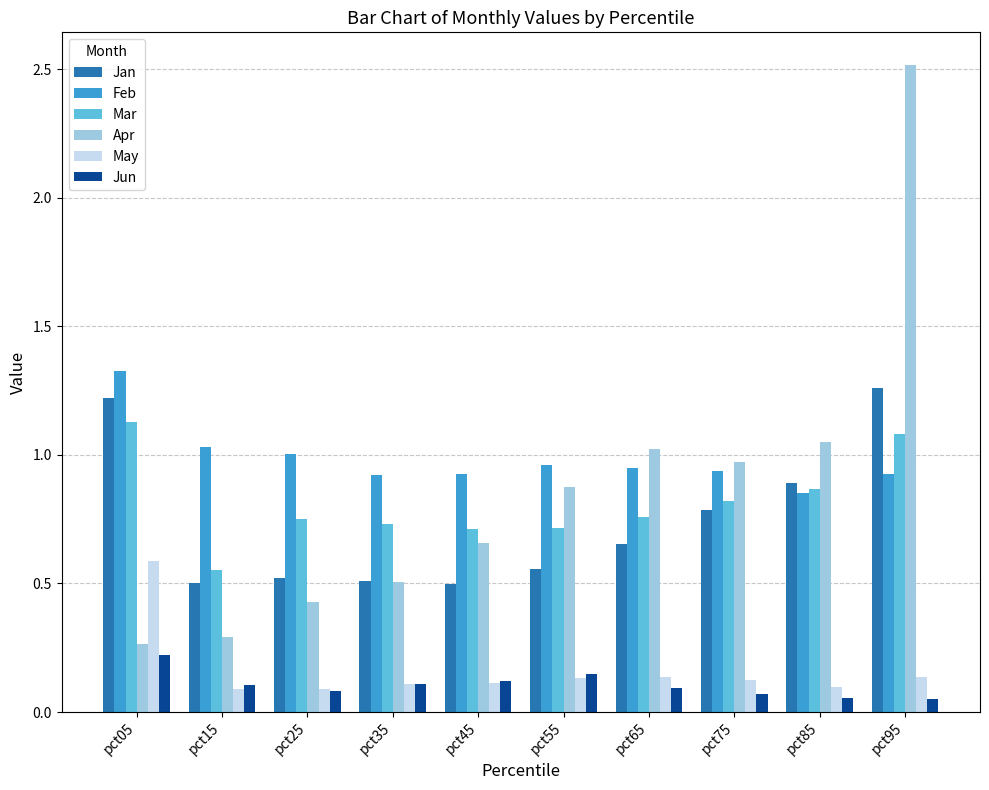

What is the total value across all series at pct75?

3.7